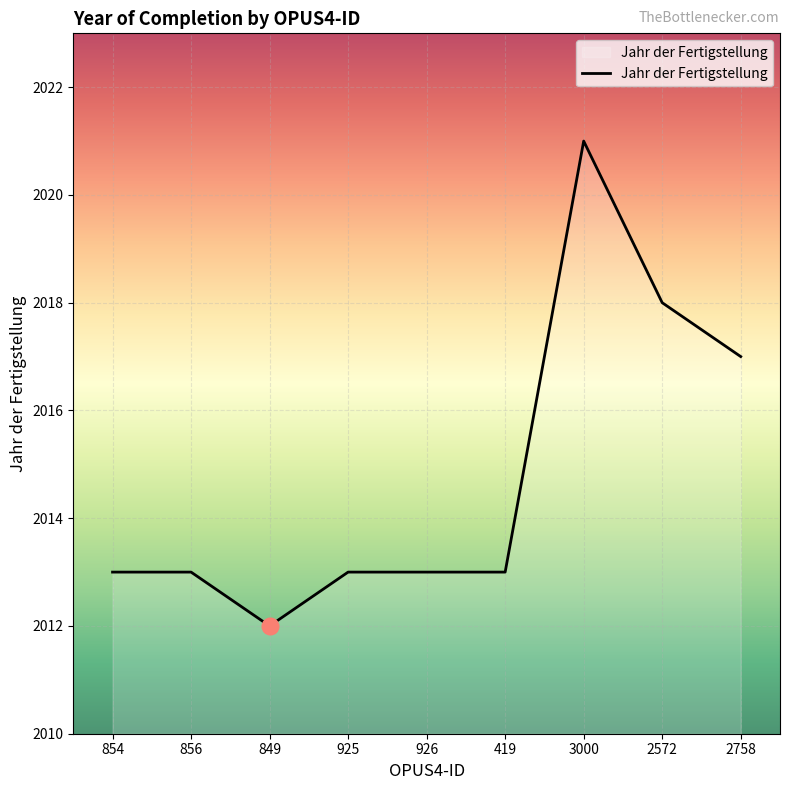

What position from the right is 925?

6